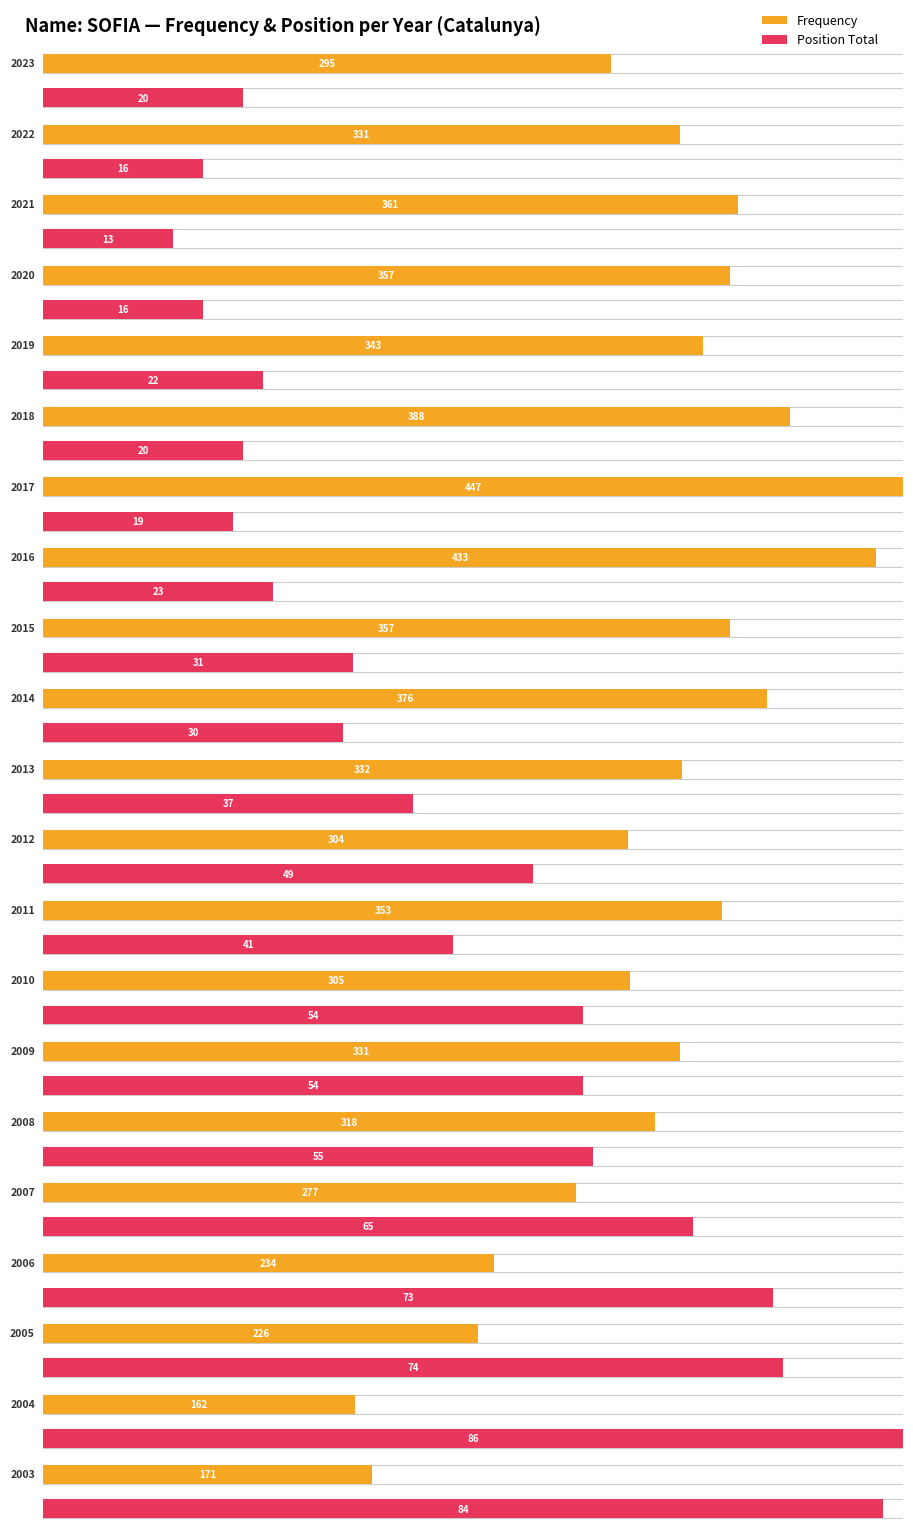

Is the value of Position. Total at 2013 greater than the value of Frequency at 2007?

No